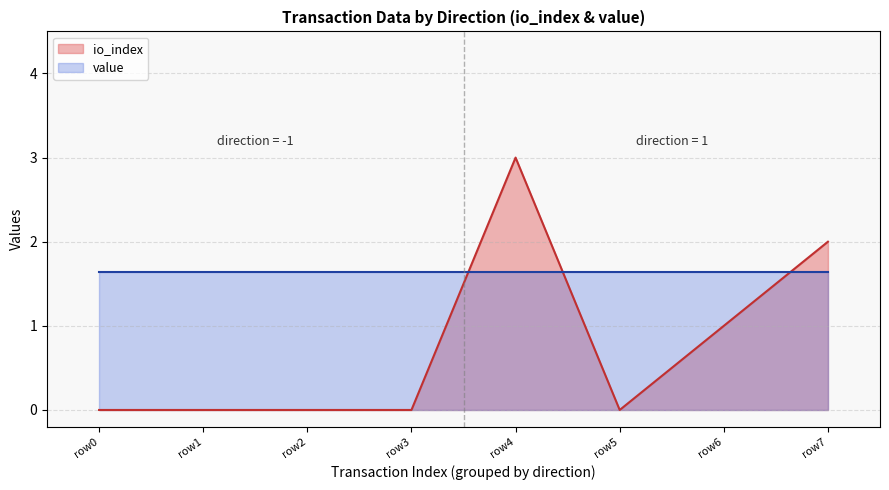

How many values are above zero?

3